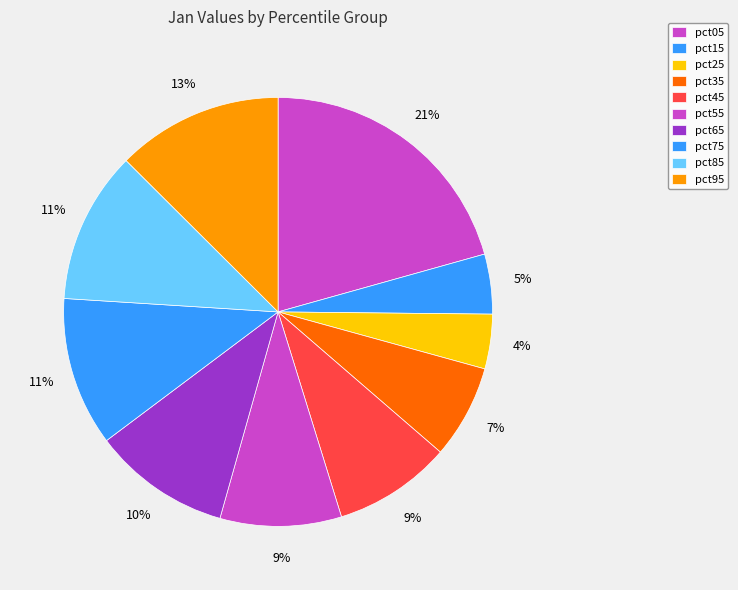

How many slices are in this pie chart?

10